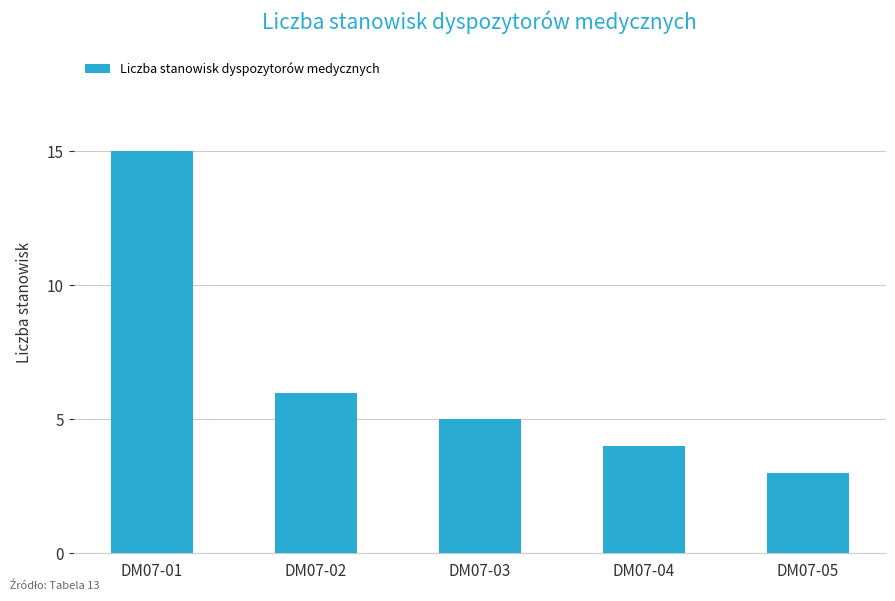

What is the difference between the second highest and minimum values?

3